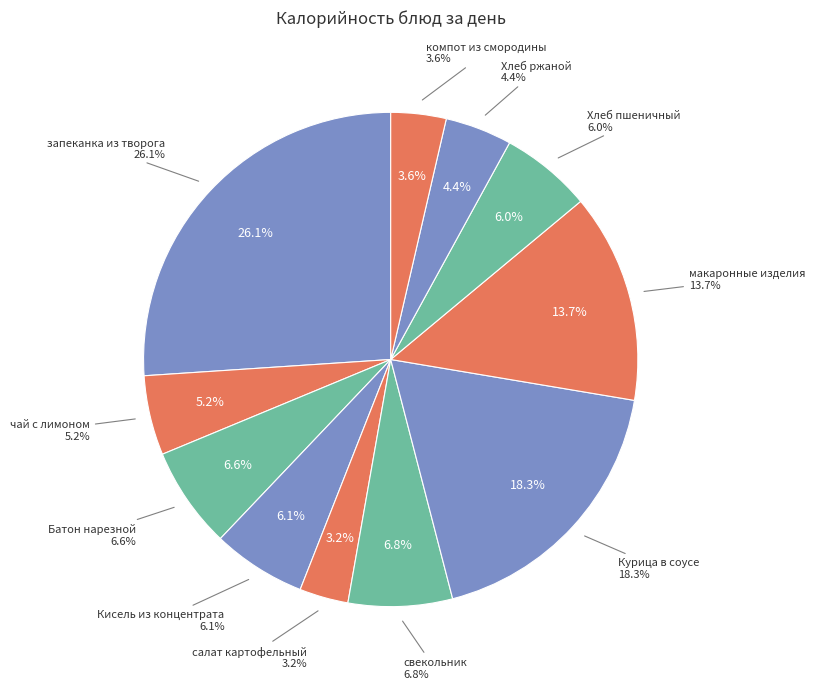

What is the change in value from Курица в соусе to Хлеб ржаной?

-166